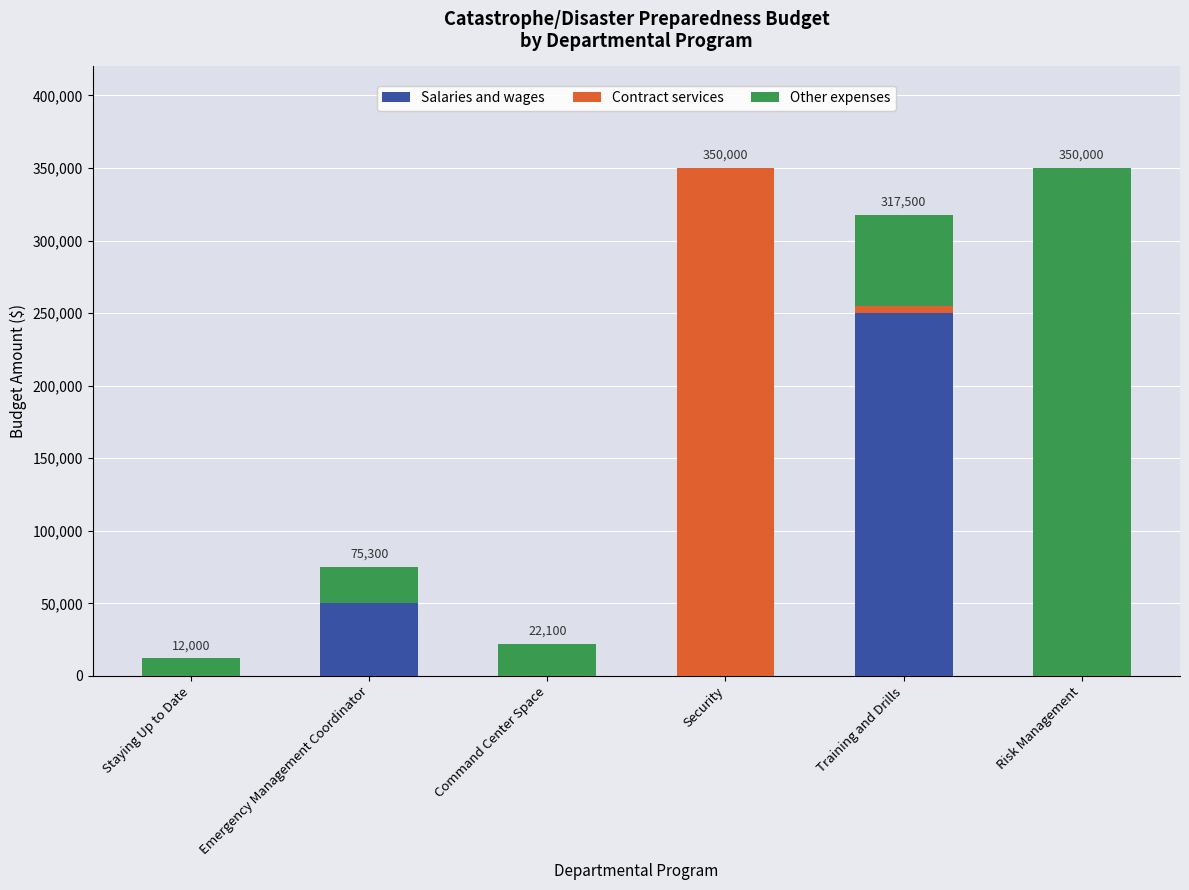

Reading right to left, list the values for the Salaries and wages series.

Risk Management=0	Training and Drills=250000	Security=0	Command Center Space=0	Emergency Management Coordinator=50000	Staying Up to Date=0